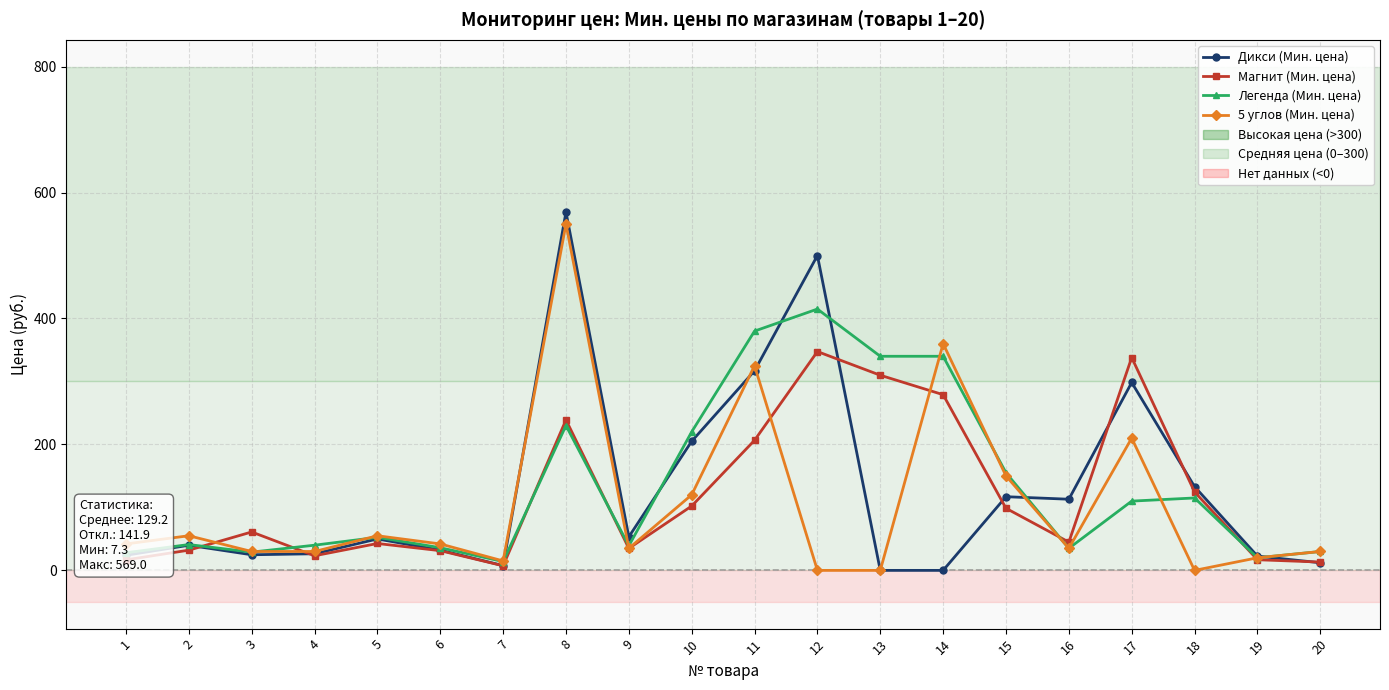

The value of Дикси (Мин. цена) at 17 is 298.4. True or false?

True